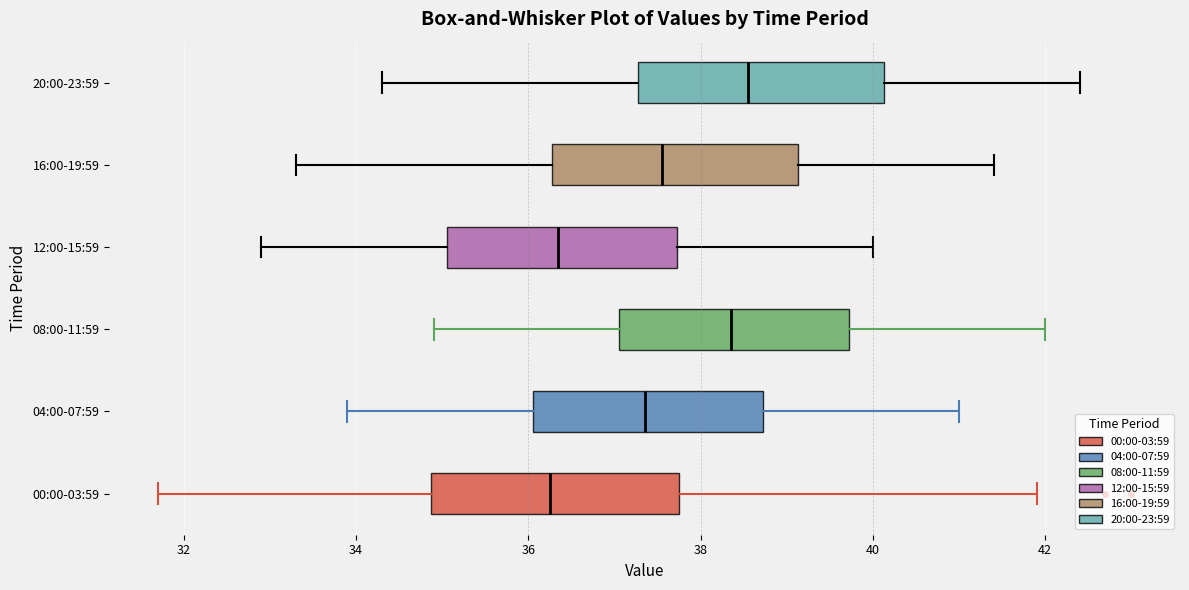

Which box's median line is the furthest to the right?

20:00-23:59